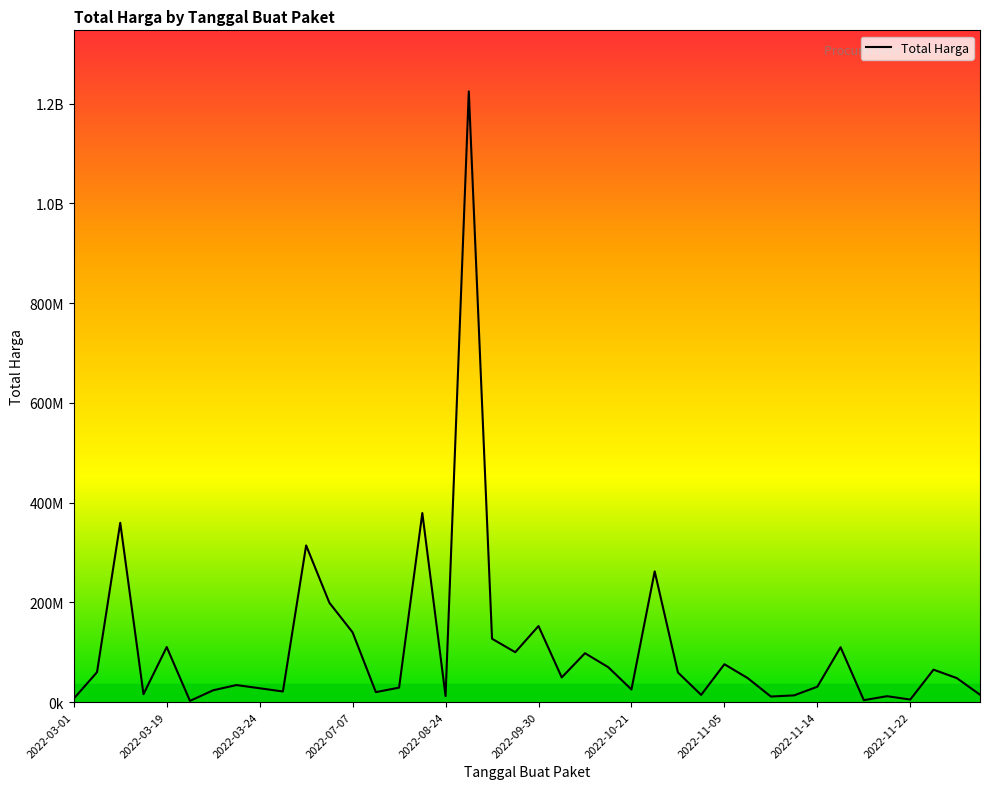

Does the chart have visible grid lines?

No